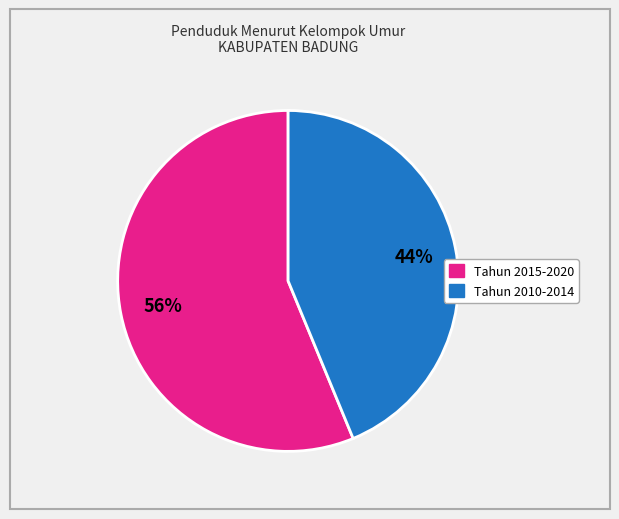

To the nearest percent, what is the difference between the largest and smallest slice percentages?

12%